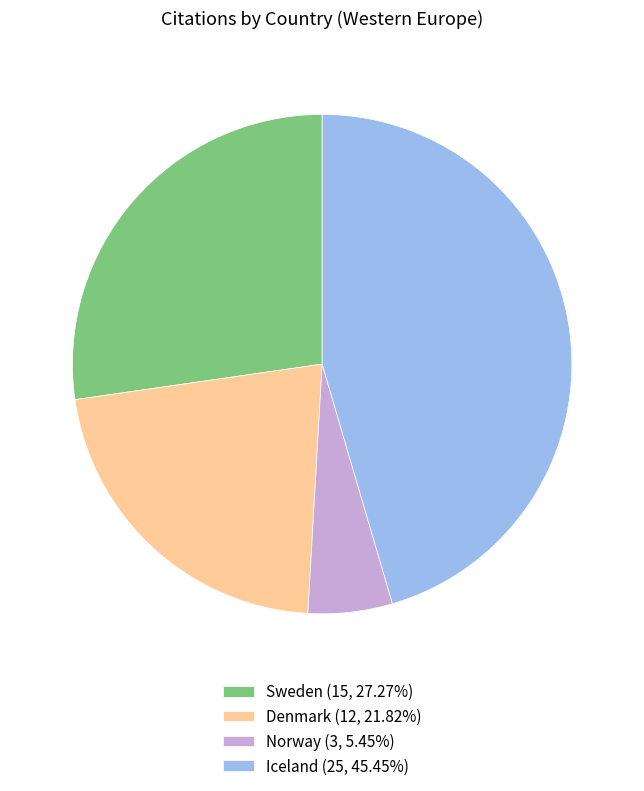

Approximately how many times larger is the value at Iceland (25, 45.45%) compared to Denmark (12, 21.82%)?

2.1